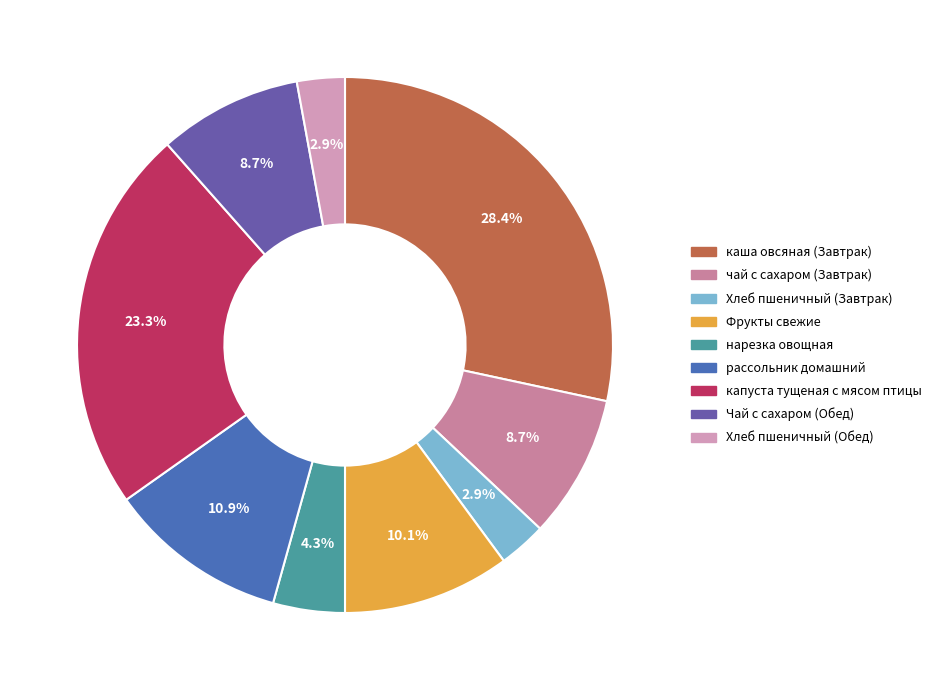

The Чай с сахаром (Обед) slice represents 3% of the pie. True or false?

False